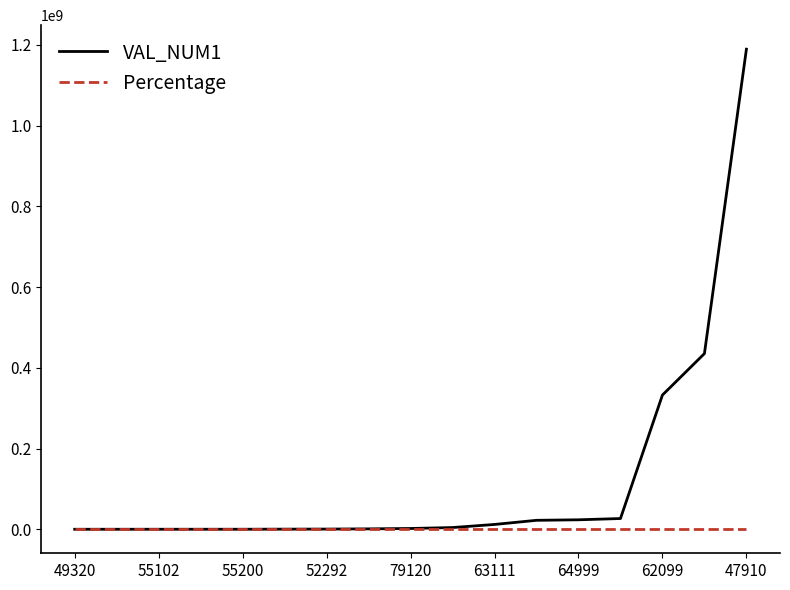

At how many categories does at least one series exceed 771271398?

1